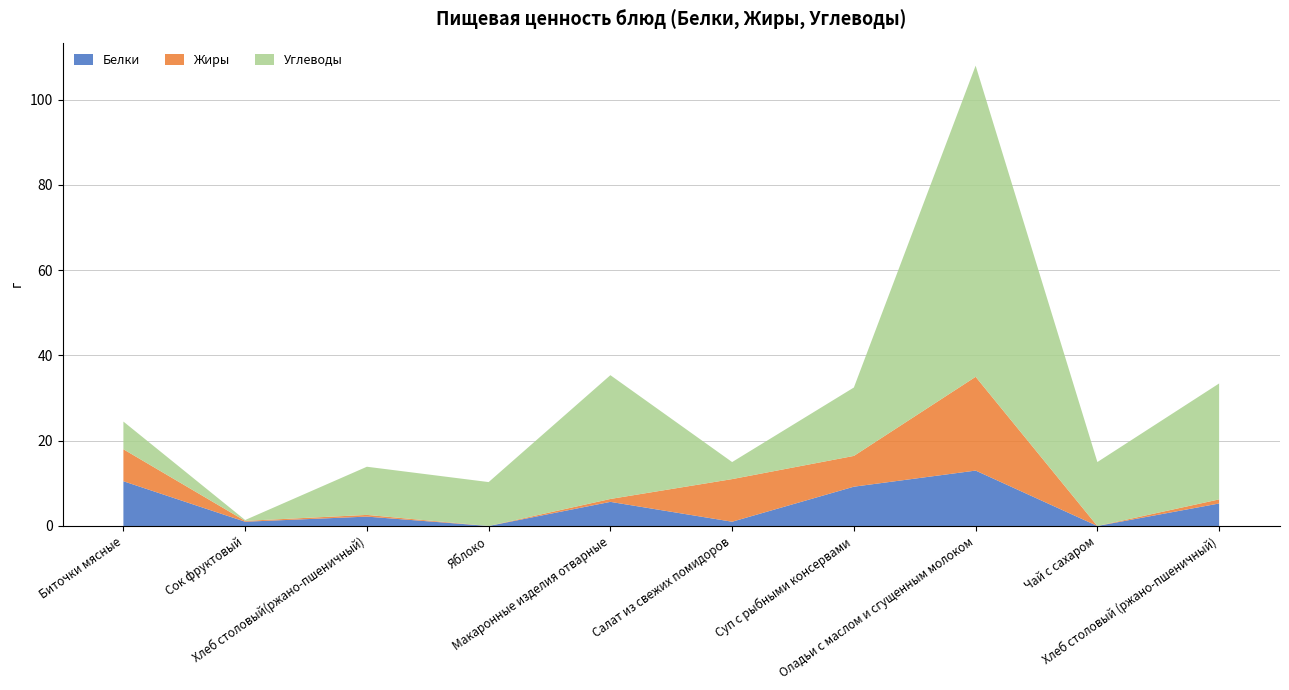

Reading left to right, extract all data points from this chart.

Белки: Биточки мясные=10.5	Сок фруктовый=1.0	Хлеб столовый(ржано-пшеничный)=2.2	Яблоко=0.0	Макаронные изделия отварные=5.7	Салат из свежих помидоров=1.0	Суп с рыбными консервами=9.2	Оладьи с маслом и сгущенным молоком=13.0	Чай с сахаром=0.0	Хлеб столовый (ржано-пшеничный)=5.3
Жиры: Биточки мясные=7.5	Сок фруктовый=0.2	Хлеб столовый(ржано-пшеничный)=0.4	Яблоко=0.0	Макаронные изделия отварные=0.7	Салат из свежих помидоров=10.0	Суп с рыбными консервами=7.2	Оладьи с маслом и сгущенным молоком=22.0	Чай с сахаром=0.0	Хлеб столовый (ржано-пшеничный)=1.0
Углеводы: Биточки мясные=6.5	Сок фруктовый=0.2	Хлеб столовый(ржано-пшеничный)=11.3	Яблоко=10.3	Макаронные изделия отварные=29.0	Салат из свежих помидоров=4.0	Суп с рыбными консервами=16.1	Оладьи с маслом и сгущенным молоком=73.0	Чай с сахаром=15.0	Хлеб столовый (ржано-пшеничный)=27.2